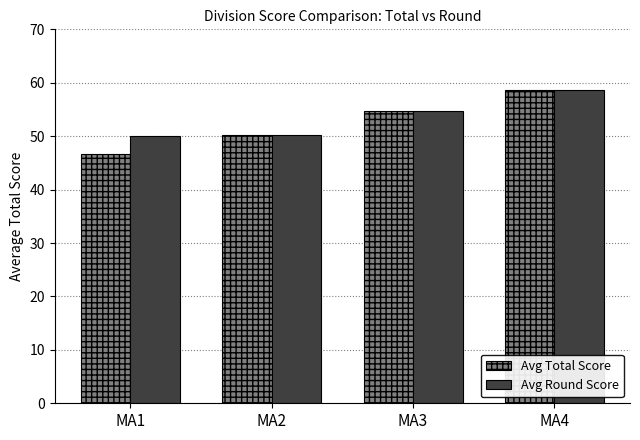

Reading right to left, what are all the values shown in this chart?

Avg Total Score: MA4=58.7	MA3=54.8	MA2=50.3	MA1=46.6
Avg Round Score: MA4=58.7	MA3=54.8	MA2=50.3	MA1=50.0